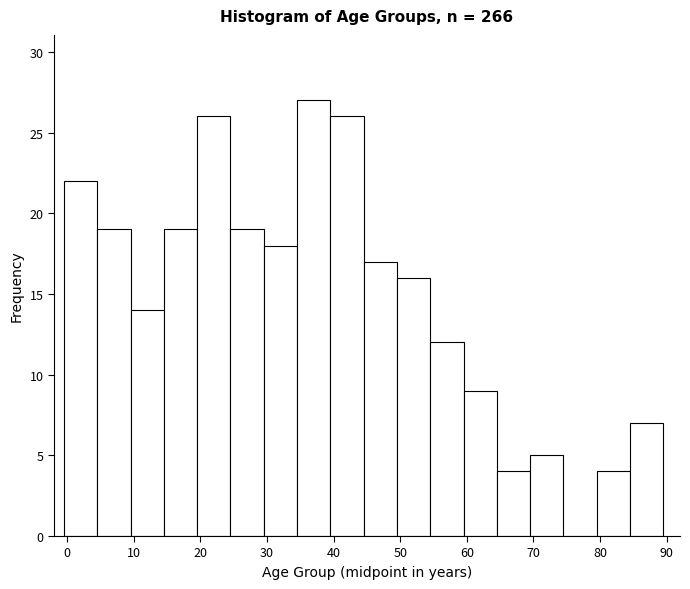

What is the height of the bar covering 39.5 to 44.5 on the x-axis? Neither the bar edges nor the heights are printed on the chart, so give them approximately, as read against the axes.

26